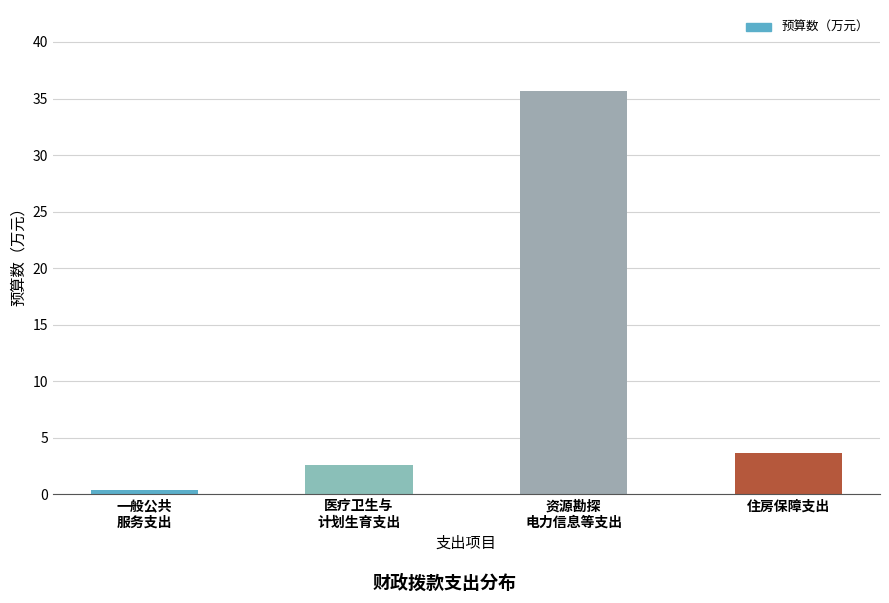

Rank the categories by value from lowest to highest.

一般公共
服务支出, 医疗卫生与
计划生育支出, 住房保障支出, 资源勘探
电力信息等支出